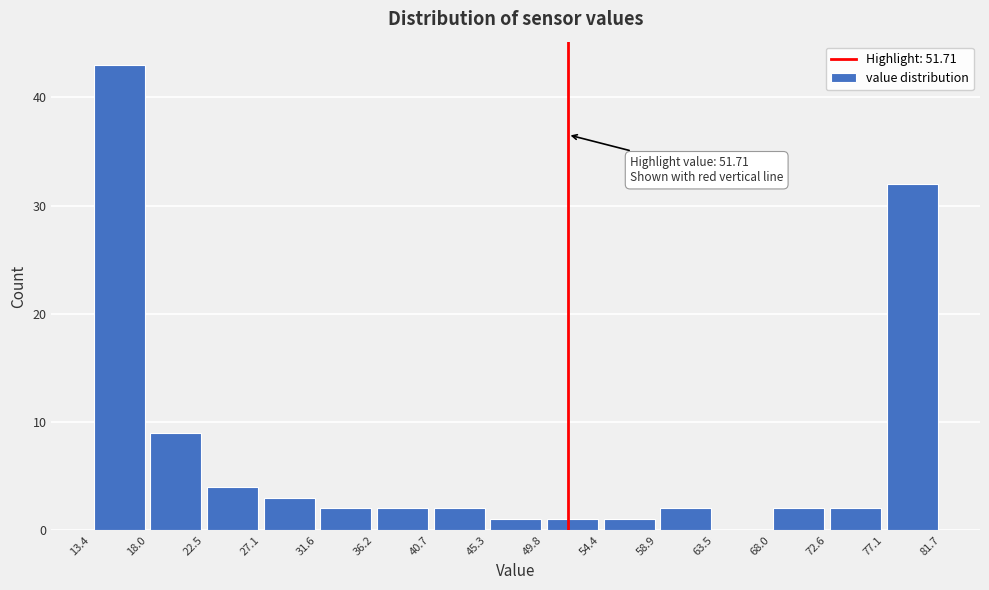

Which range on the x-axis has the tallest bar?

13.4 to 18.0